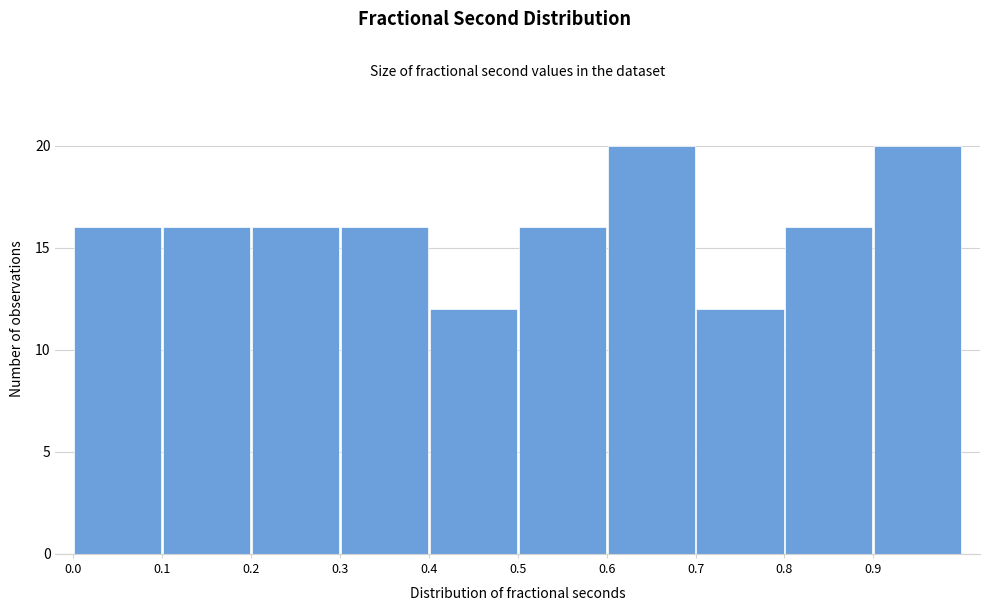

Reading left to right, list every bar in this chart as the range it spans on the x-axis followed by its height. The values are not printed on the chart, so give them approximately, as read against the axis.

0.0 to 0.1: 16
0.1 to 0.2: 16
0.2 to 0.3: 16
0.3 to 0.4: 16
0.4 to 0.5: 12
0.5 to 0.6: 16
0.6 to 0.7: 20
0.7 to 0.8: 12
0.8 to 0.9: 16
0.9 to 1.0: 20